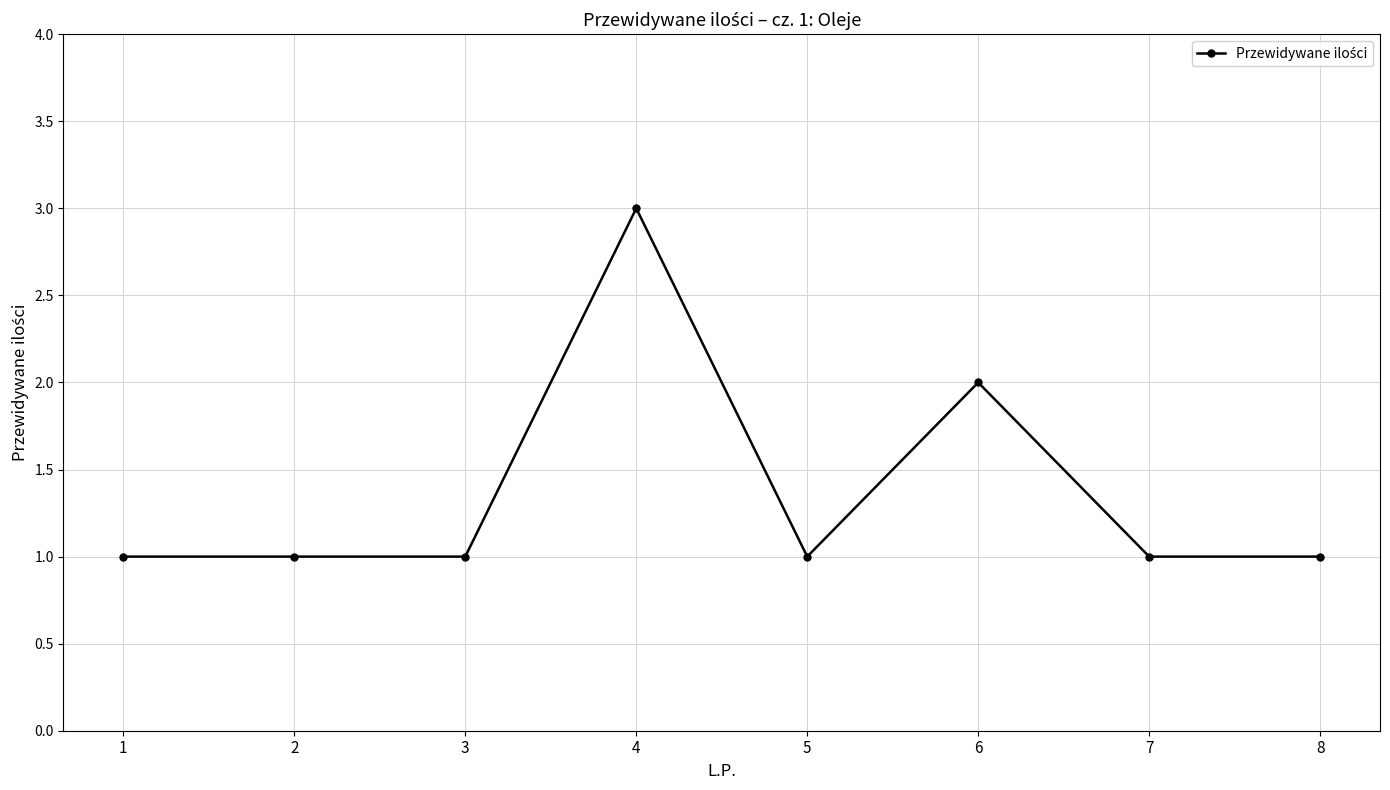

What is the value of the 7th point from the left?

1